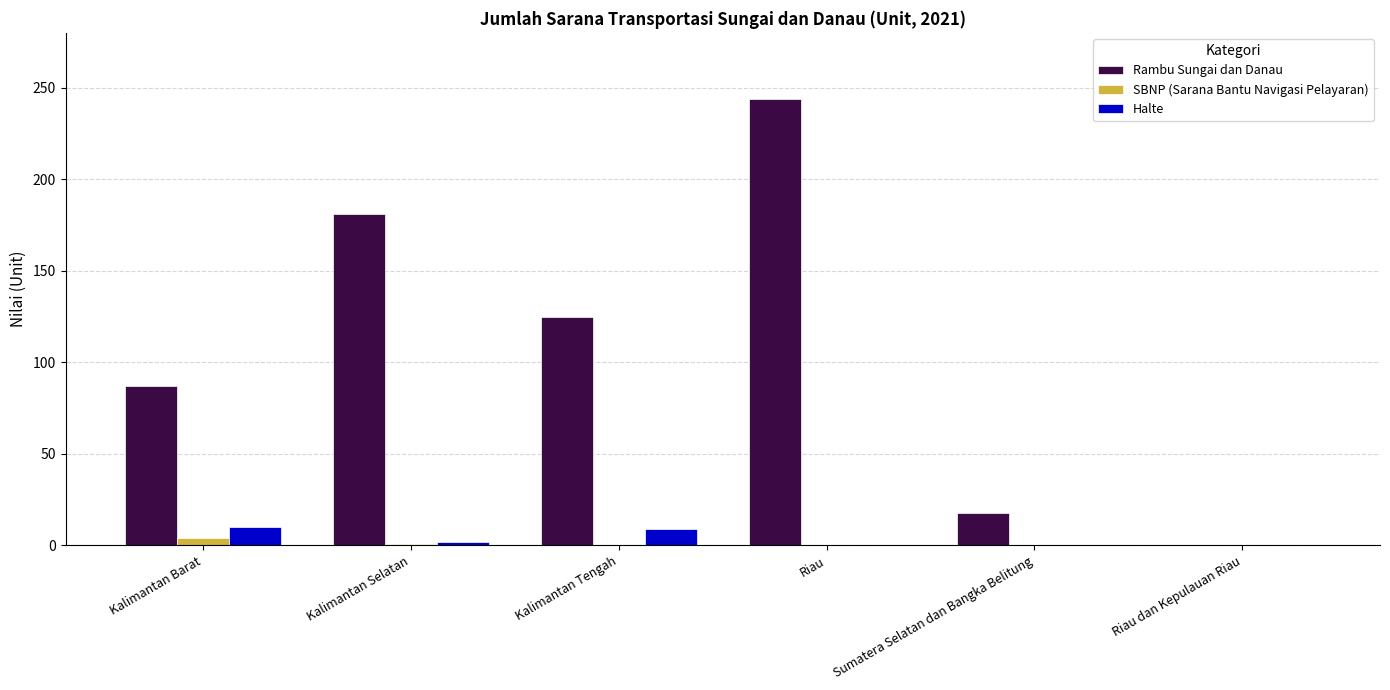

How many groups of bars are there?

6